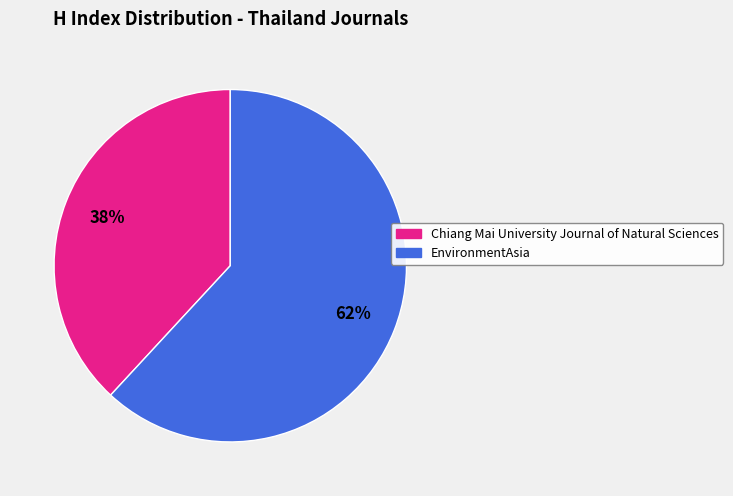

What percentage is the EnvironmentAsia slice, to the nearest percent?

62%